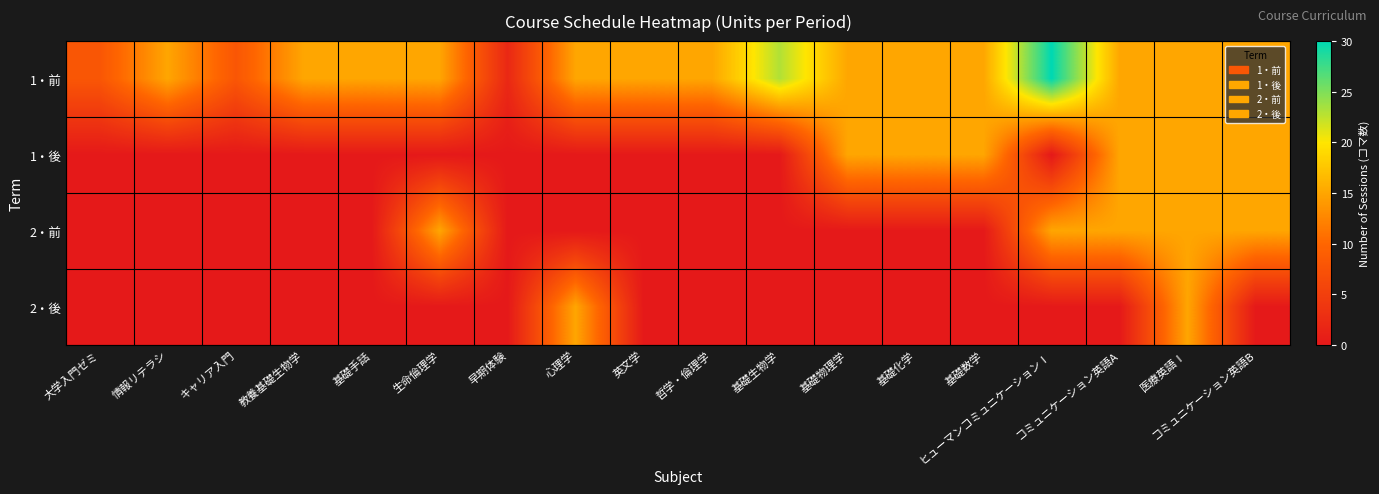

Rank the series by their maximum value, from lowest to highest.

1・後, 2・前, 2・後, 1・前